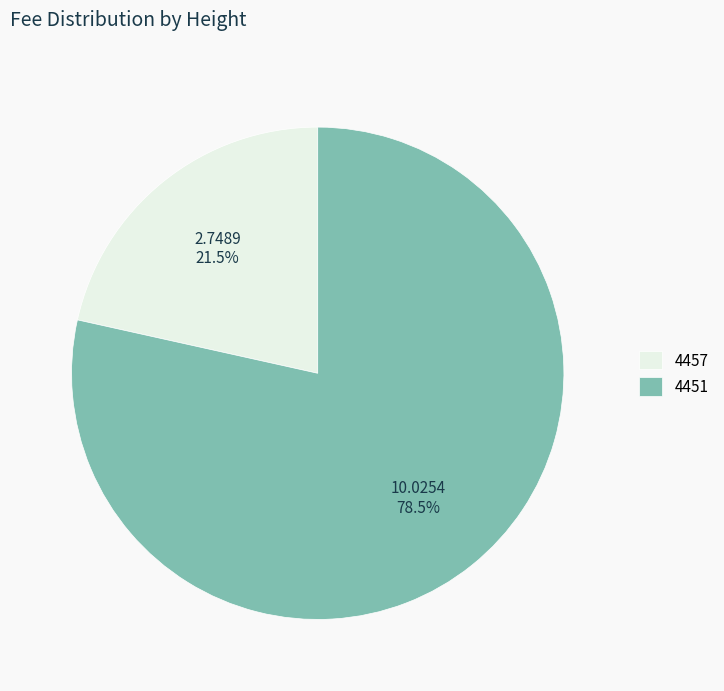

To the nearest percent, what is the difference between the 4451 and 4457 slice percentages?

57%